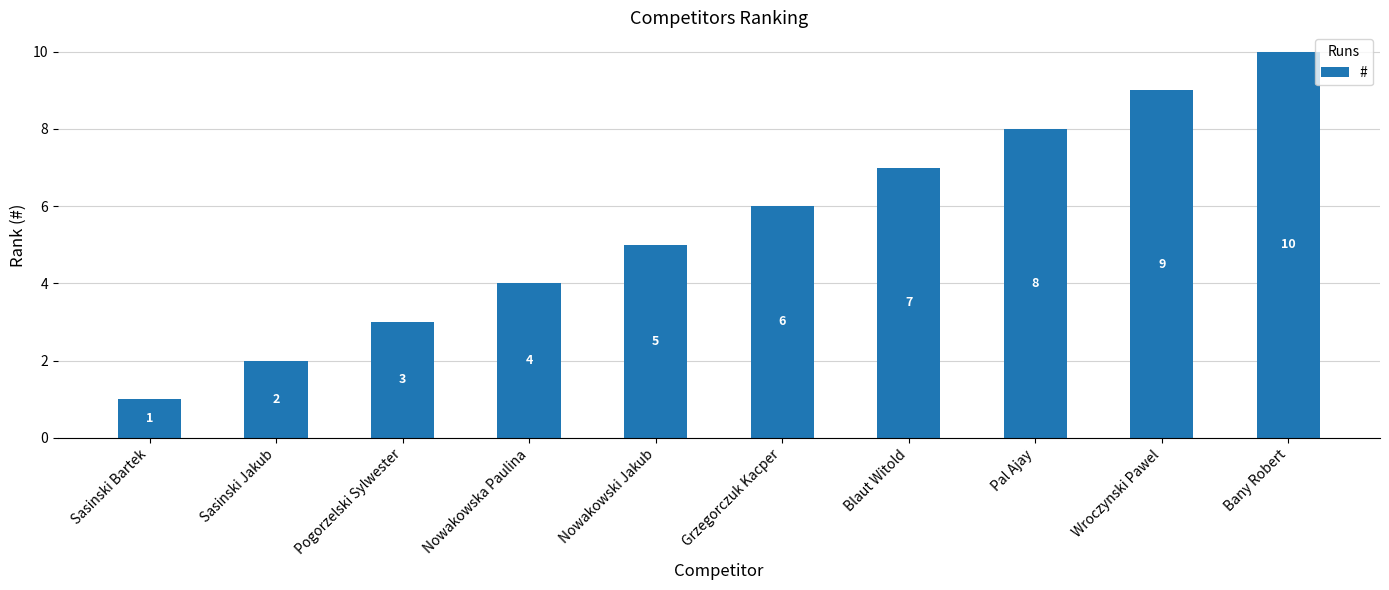

Reading left to right, what are all the values shown in this chart?

Sasinski Bartek=1	Sasinski Jakub=2	Pogorzelski Sylwester=3	Nowakowska Paulina=4	Nowakowski Jakub=5	Grzegorczuk Kacper=6	Blaut Witold=7	Pal Ajay=8	Wroczynski Pawel=9	Bany Robert=10